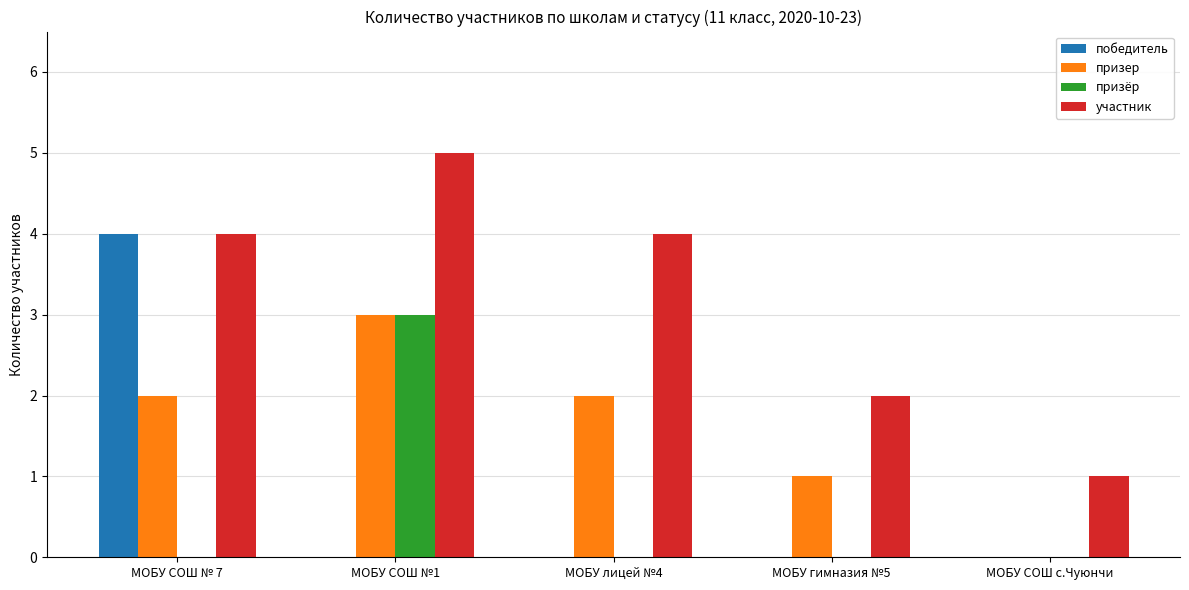

What is the sum of all участник values?

16